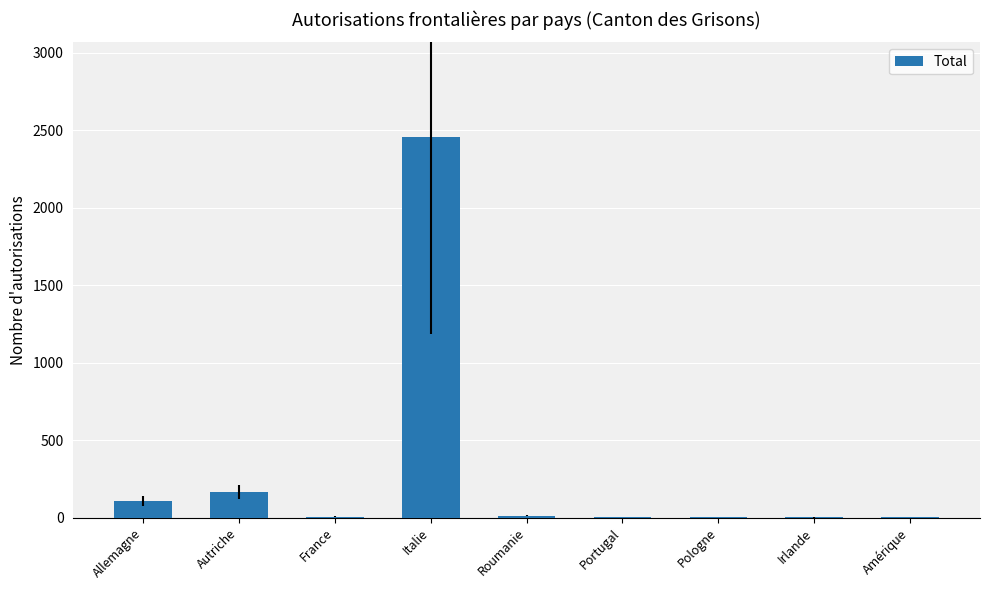

Where is the data nearest to the value 1227?

Autriche